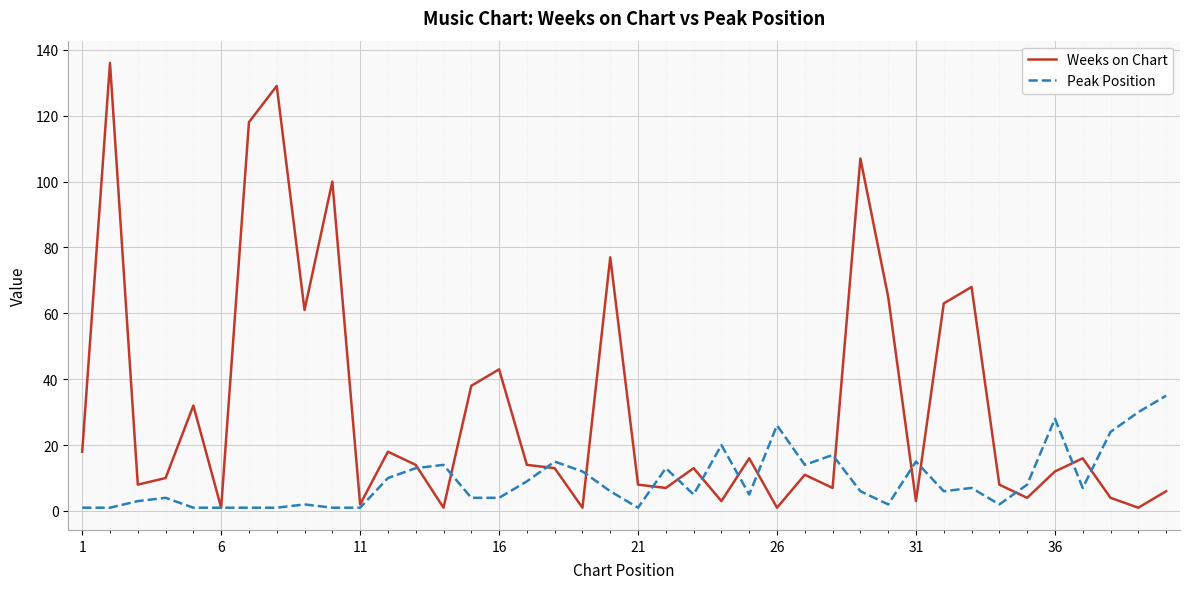

Which series has the largest total across all categories?

Weeks on Chart